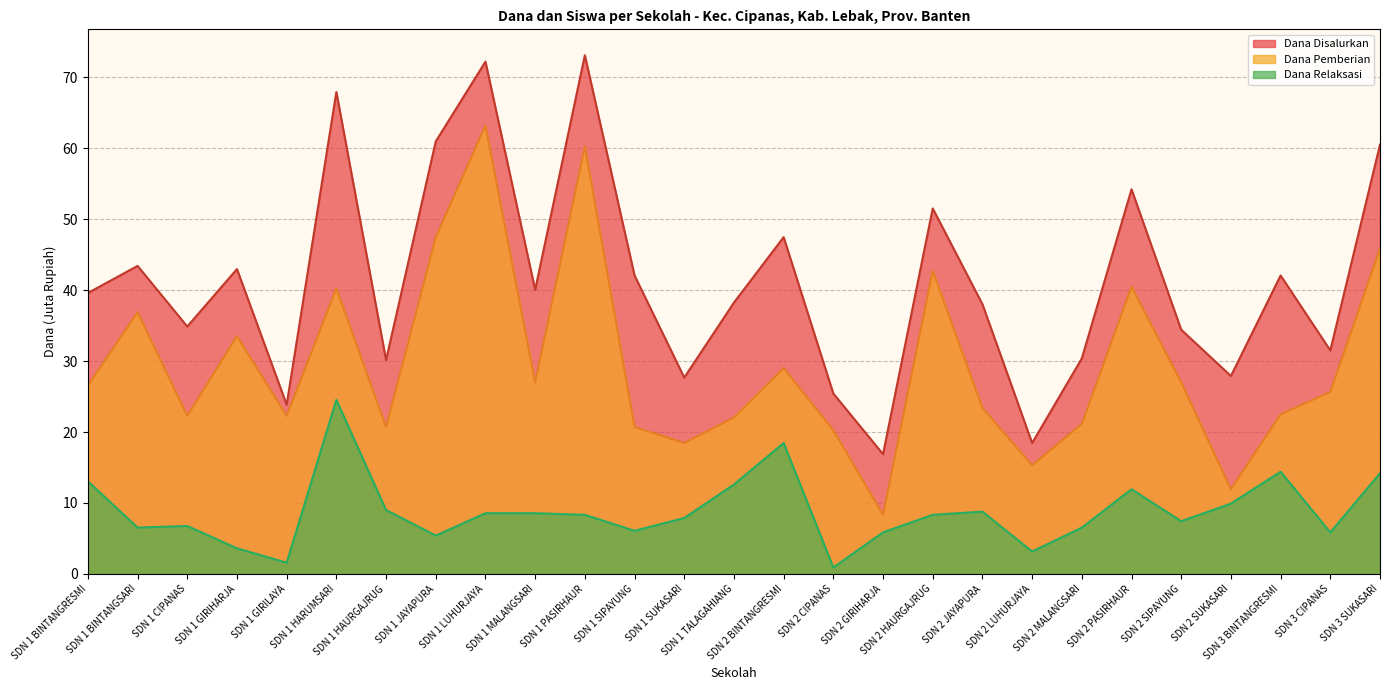

How many data points in Dana Pemberian are less than 25?

13